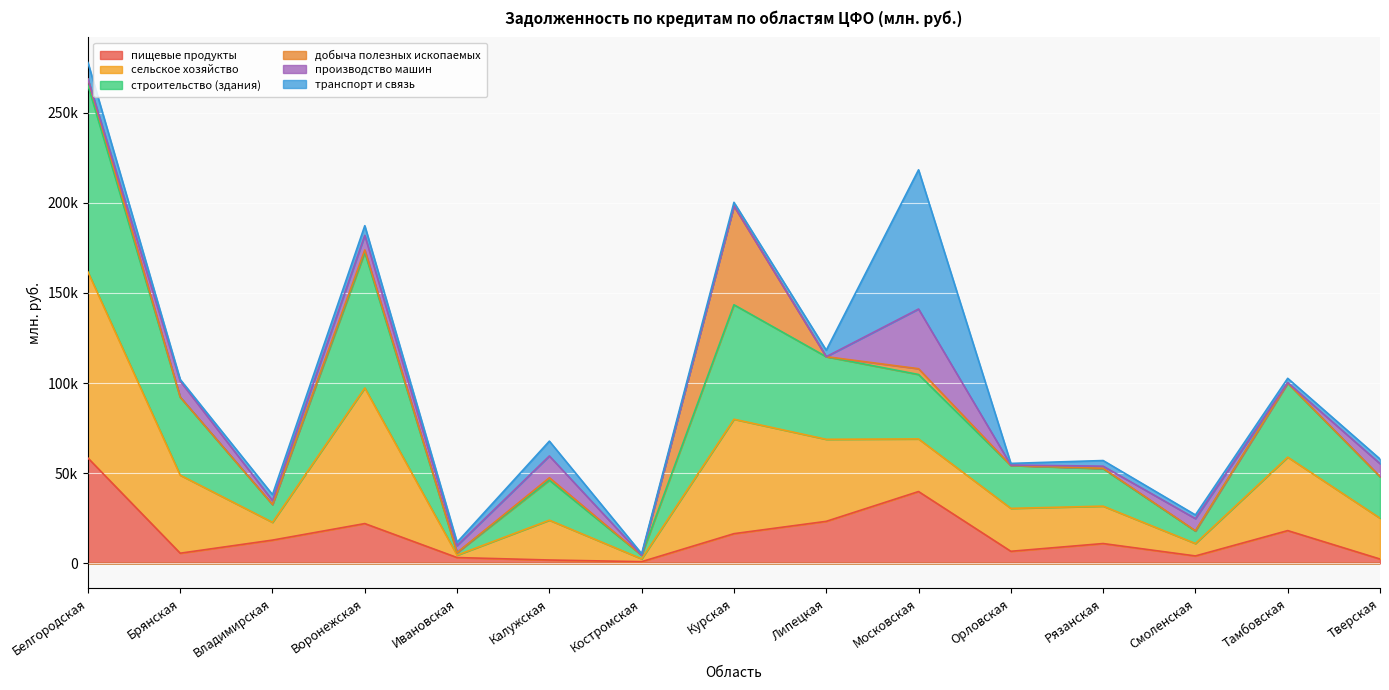

What is the maximum value shown in the chart?

268568